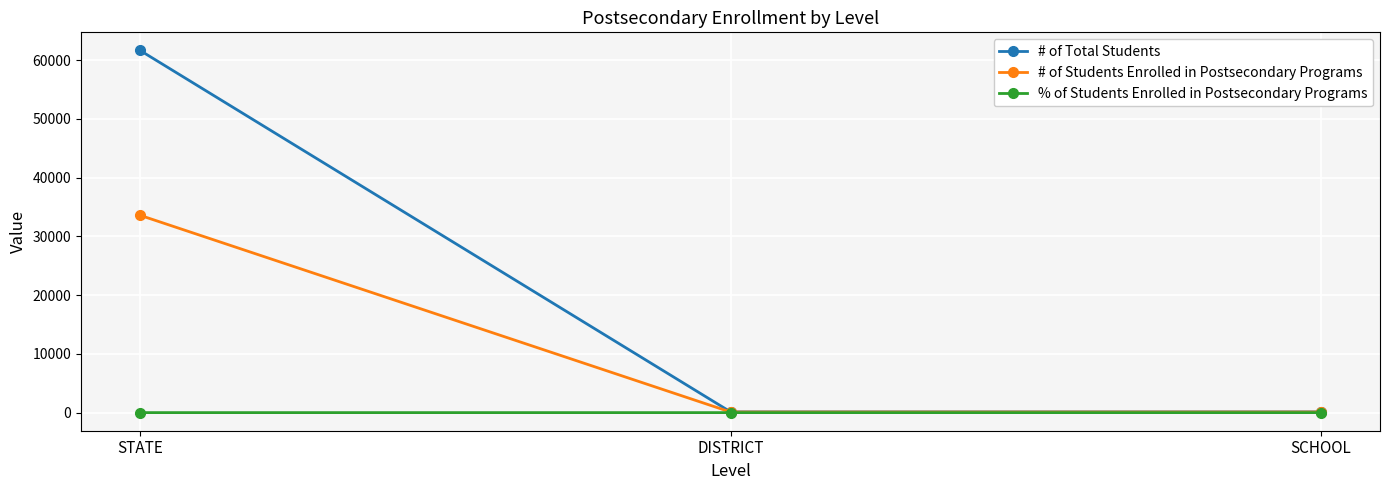

What is the sum of all # of Total Students values?

61905.0